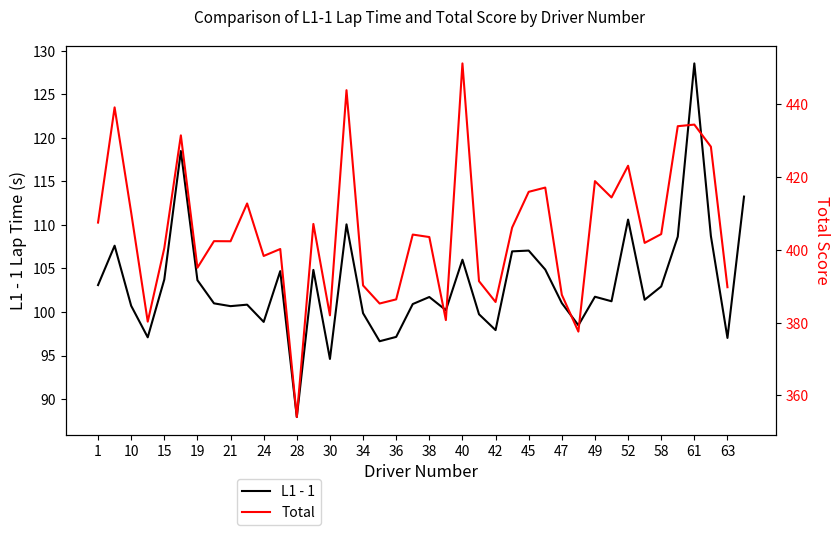

True or false: L1 - 1 has a value of 21.3 at 42.

False